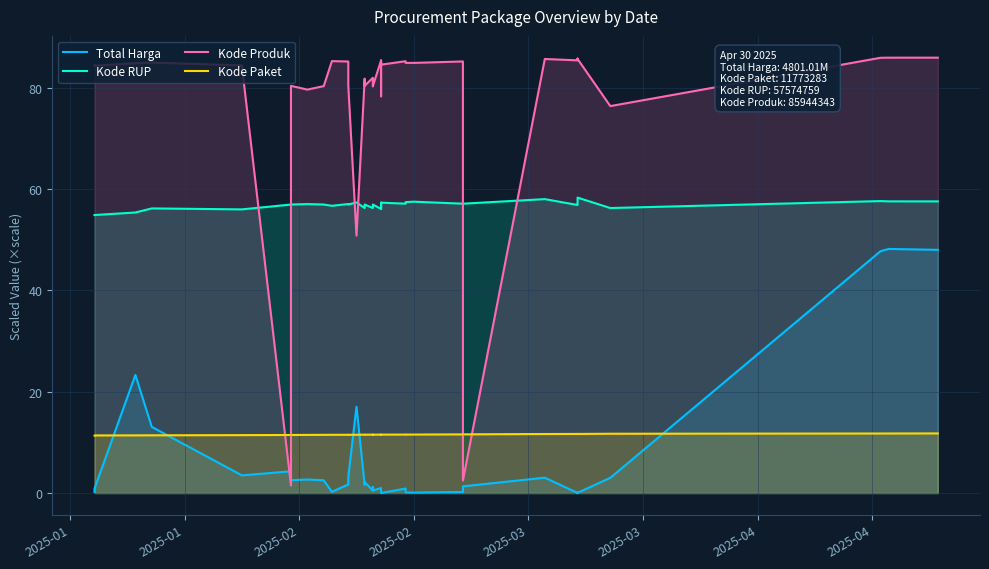

True or false: Kode Paket and Kode RUP cross at least once.

False